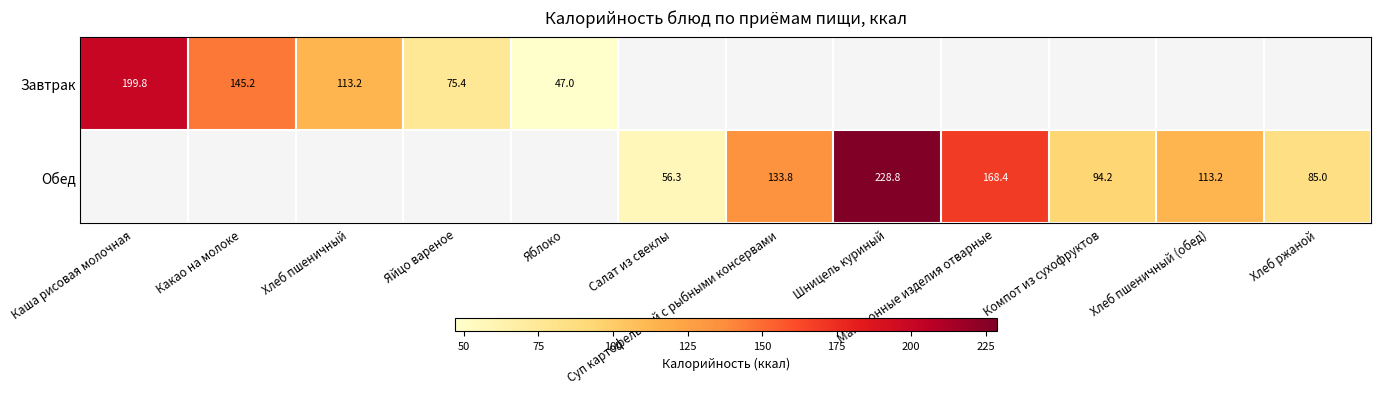

What is the difference between the maximum and minimum values in the Завтрак series?

152.8